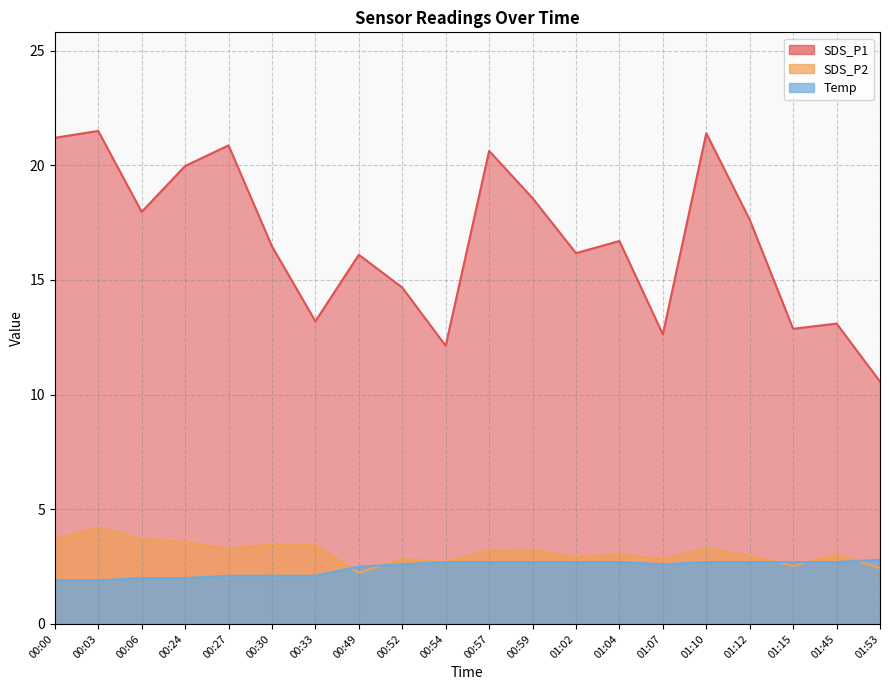

What is the sum of all SDS_P1 values?

334.4